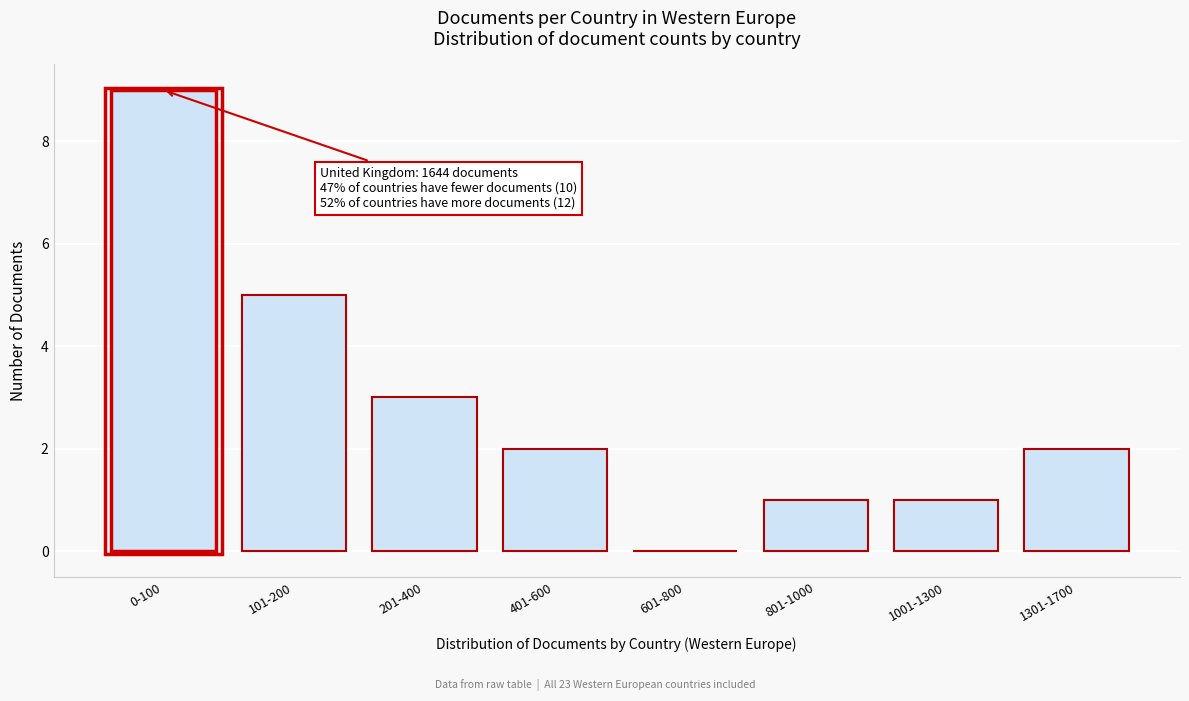

Reading left to right, list all the values displayed in this chart.

0-100=9	101-200=5	201-400=3	401-600=2	601-800=0	801-1000=1	1001-1300=1	1301-1700=2